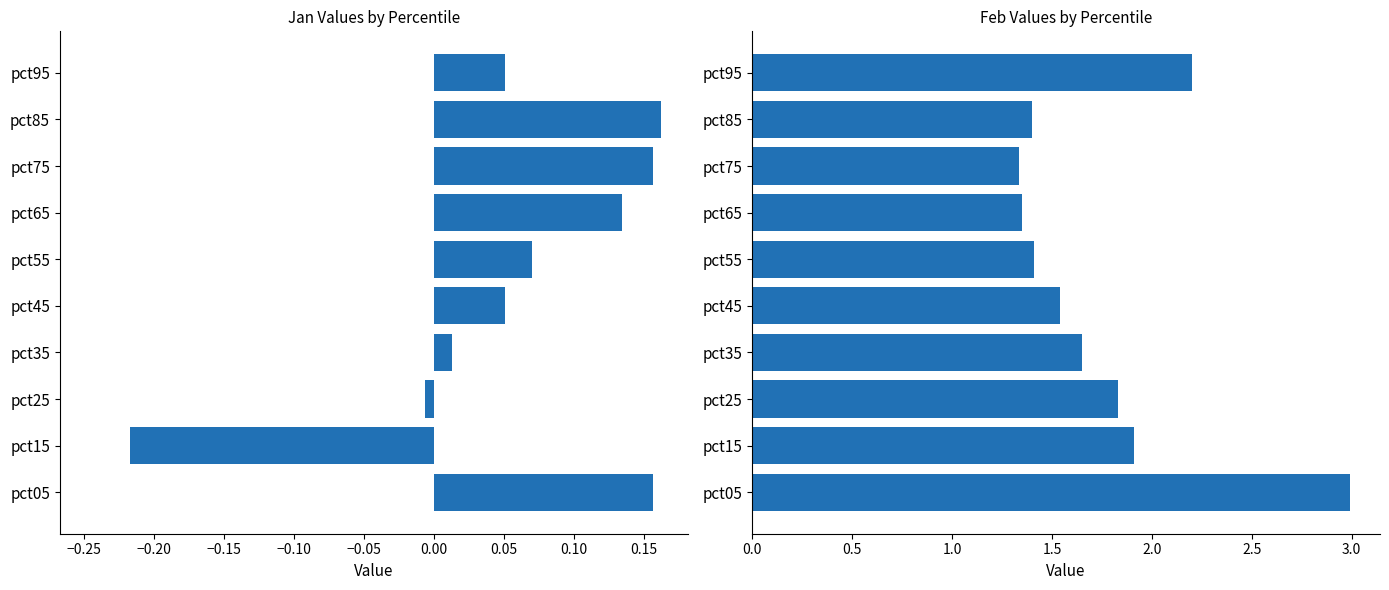

The Feb series shows 0.7 at pct65. True or false?

False